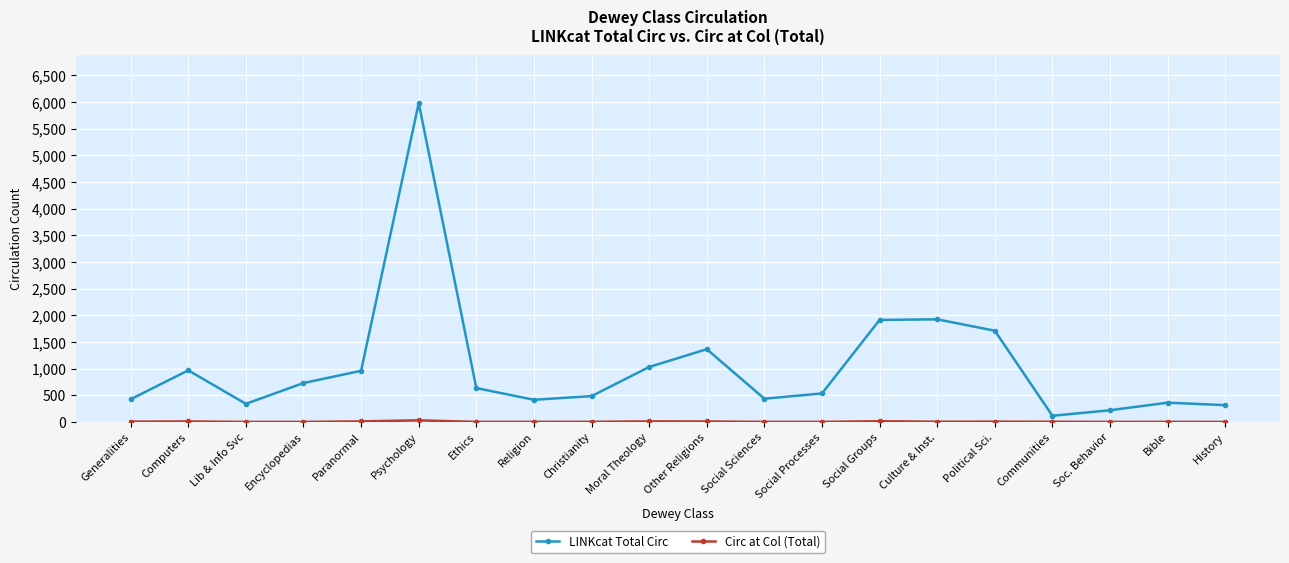

Count the number of data series in this chart.

2